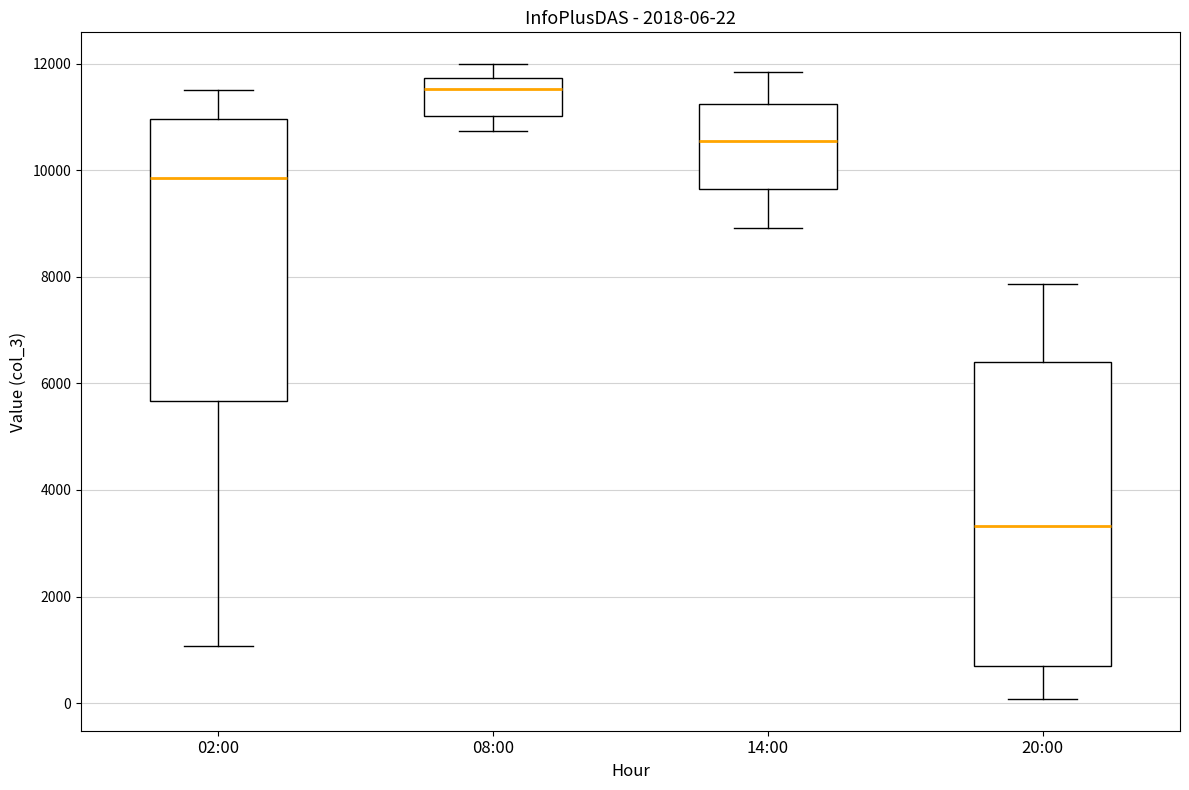

Which box's median line is the highest?

08:00